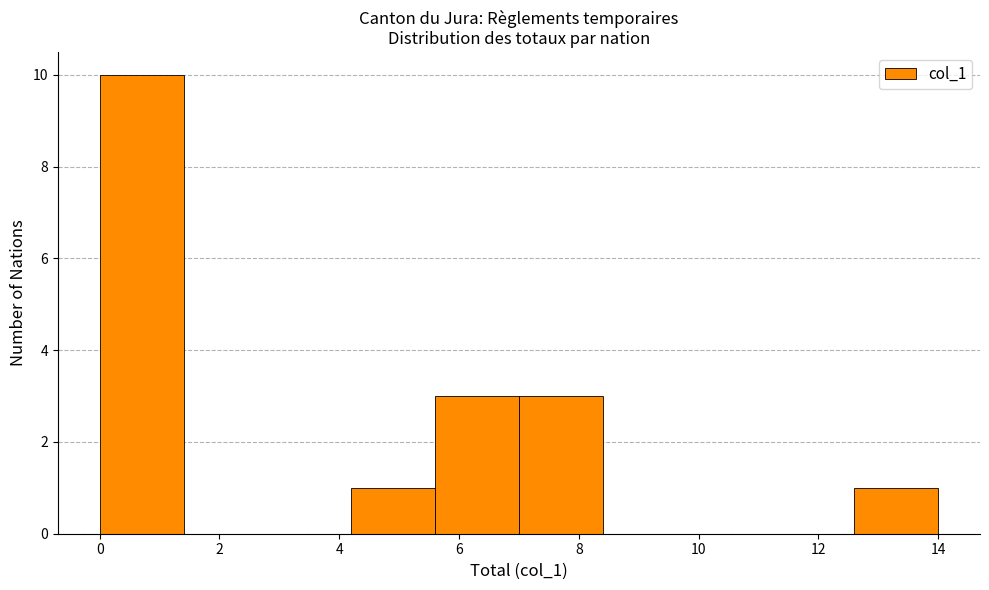

Reading left to right, transcribe this chart: for each bar, give the range it covers on the x-axis and its height. The values are not printed on the chart, so give them approximately, as read against the axis.

0.0 to 1.4: 10
1.4 to 2.8: 0
2.8 to 4.2: 0
4.2 to 5.6: 1
5.6 to 7.0: 3
7.0 to 8.4: 3
8.4 to 9.8: 0
9.8 to 11.2: 0
11.2 to 12.6: 0
12.6 to 14.0: 1